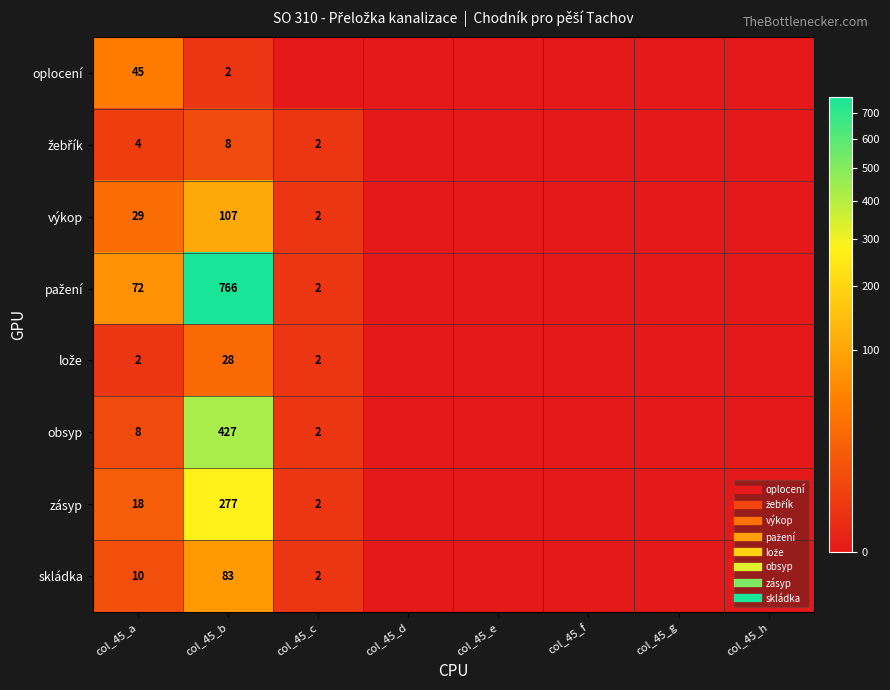

Rank the series by their maximum value, from lowest to highest.

žebřík, lože, oplocení, skládka, výkop, zásyp, obsyp, pažení